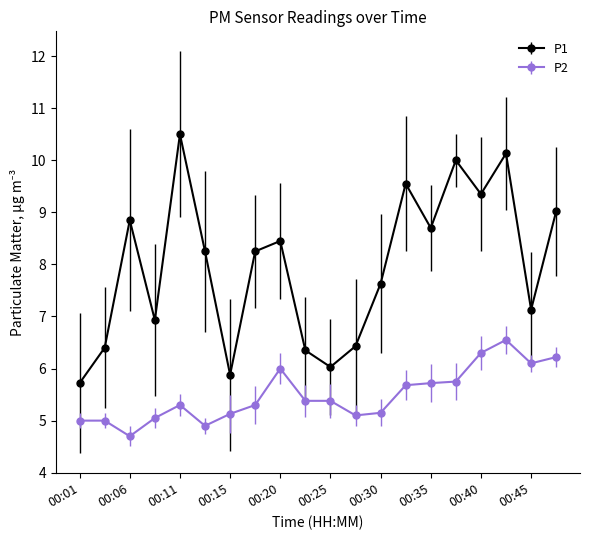

At how many categories does at least one series exceed 8?

11